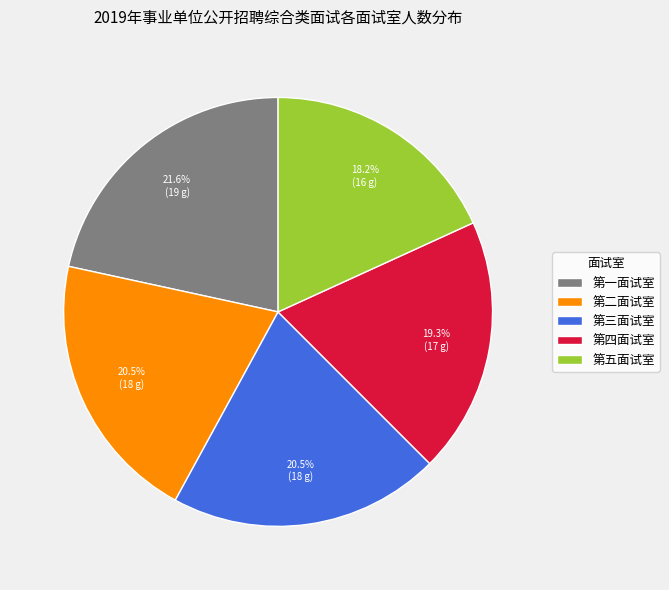

How many segments does this pie chart have?

5